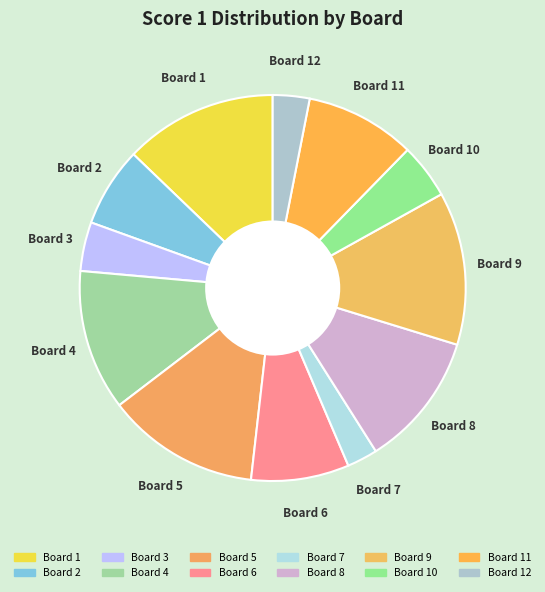

How many segments does this pie chart have?

12